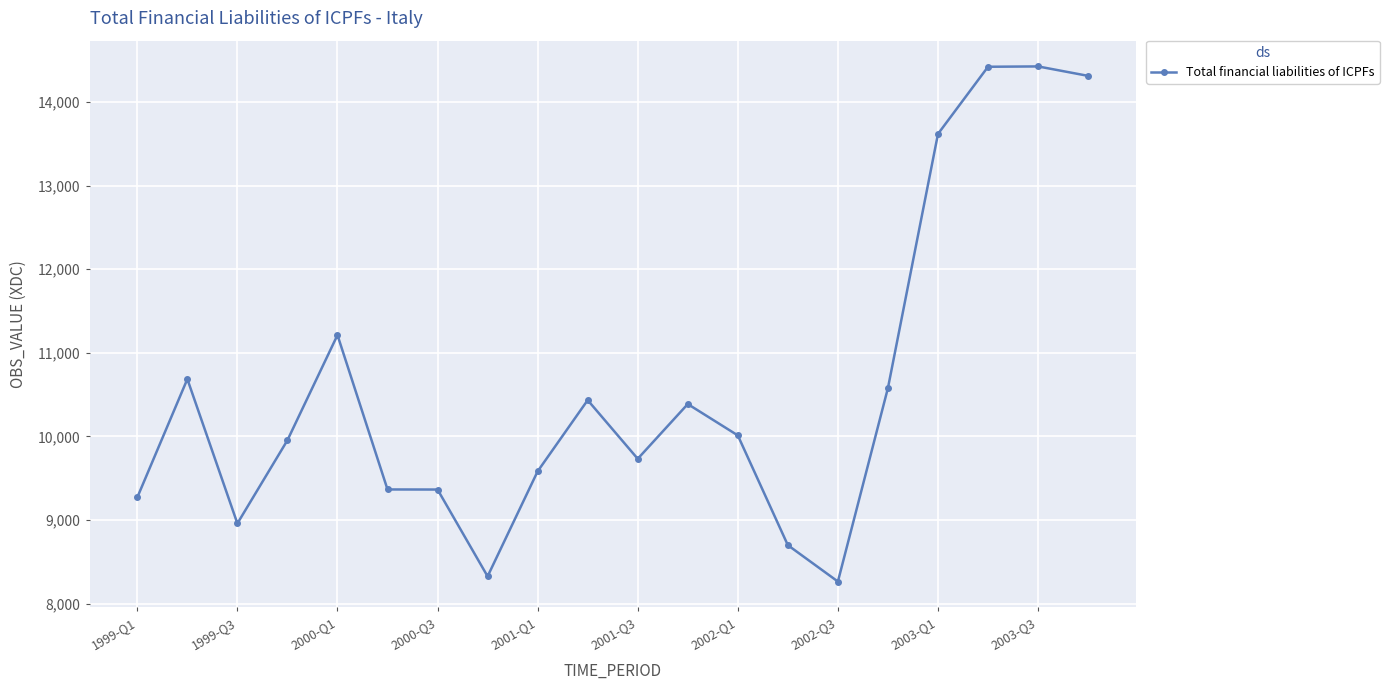

What is the average value?

10580